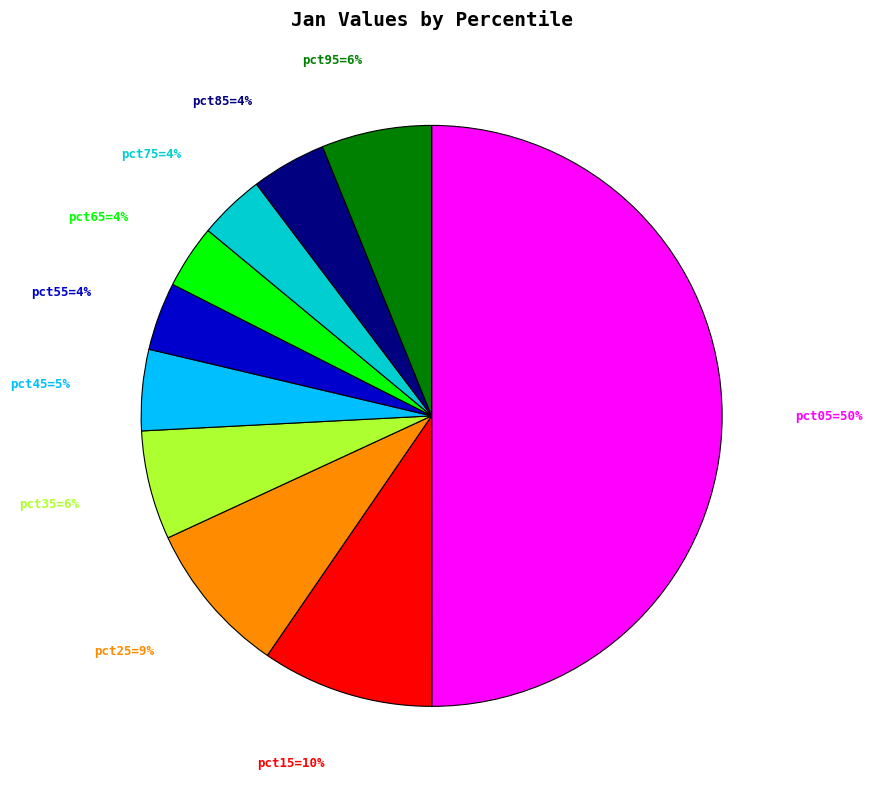

To the nearest percent, what is the average slice percentage?

10%